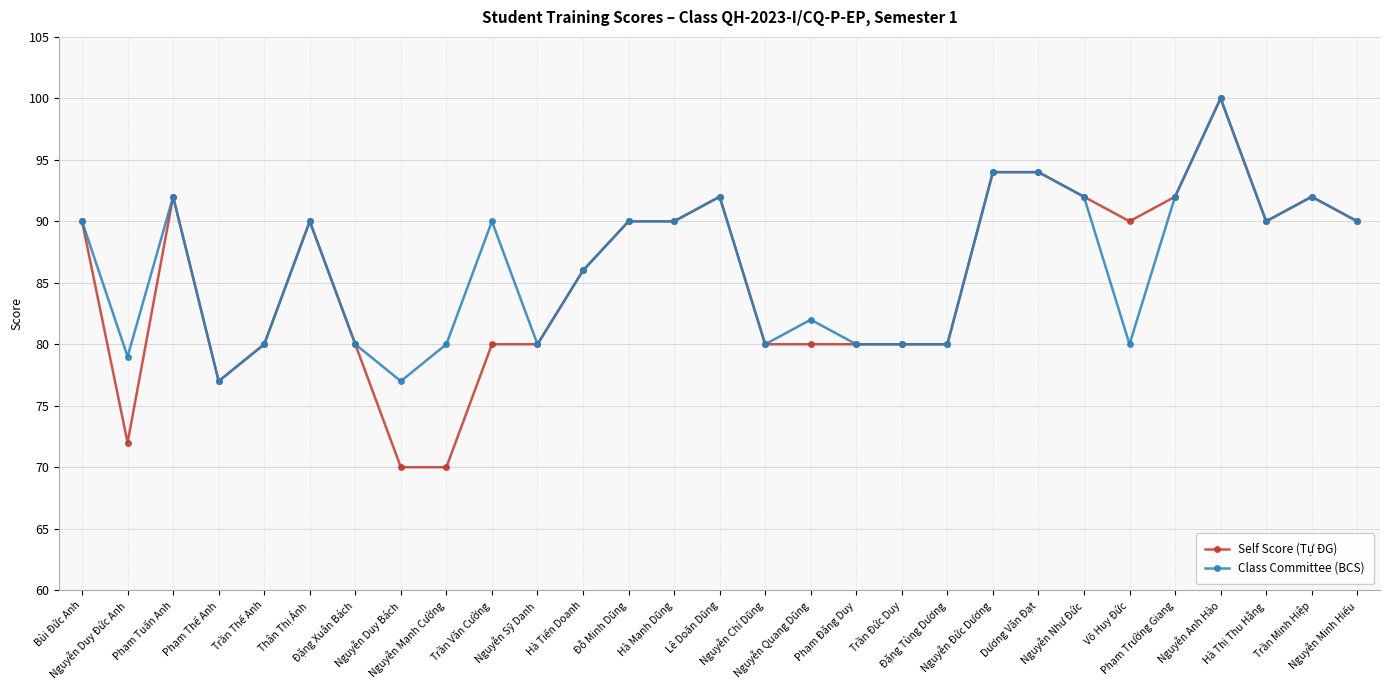

At Trần Văn Cường, list the series in order from smallest to largest.

Self Score (Tự ĐG), Class Committee (BCS)